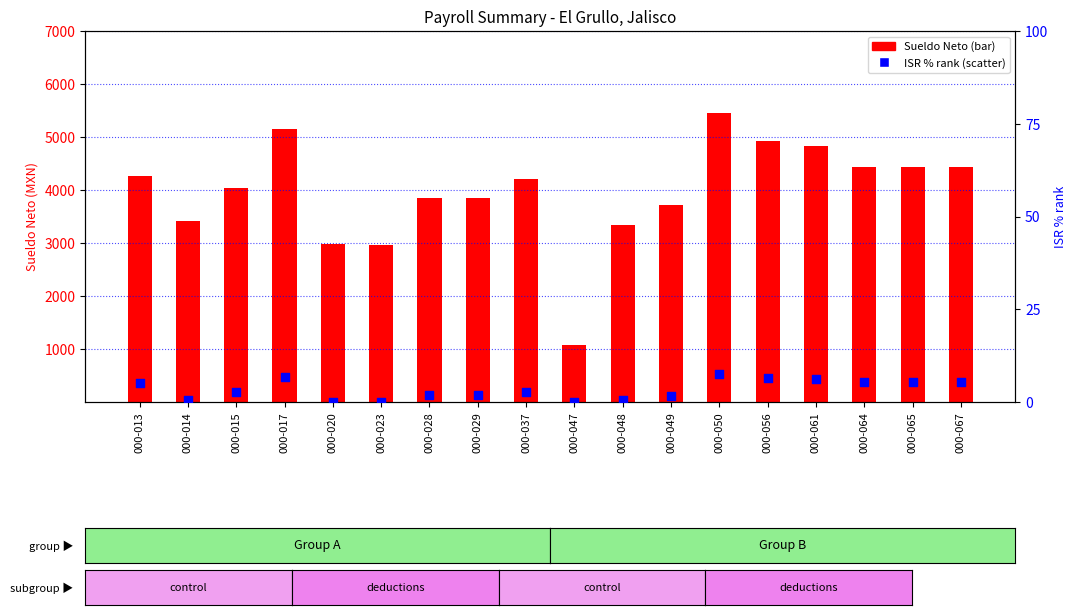

What are all the series names shown in the legend?

Sueldo Neto, ISR % rank